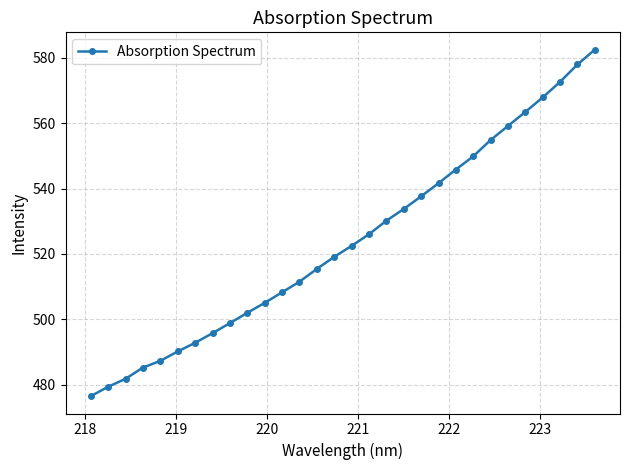

What is the smallest value displayed?

476.5